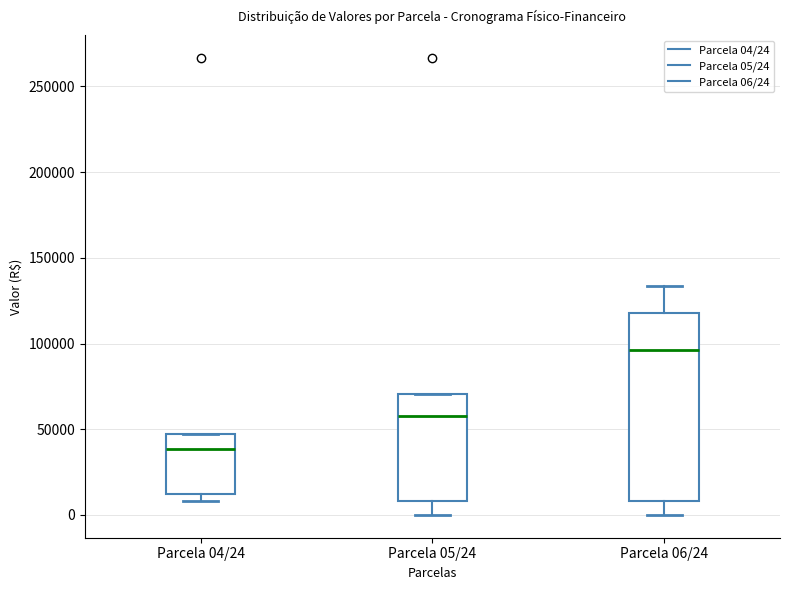

Reading left to right, transcribe this box plot: for each box, give where its median line is, the range the box spans, and where its two whiskers end, as read against the y-axis. The values are not printed on the chart, so give them approximately, as read against the axis.

Parcela 04/24: median 40000, box 10000 to 45000, whiskers 10000 (just below the box's lower edge) to 45000
Parcela 05/24: median 60000, box 10000 to 70000, whiskers 0 to 70000
Parcela 06/24: median 95000, box 10000 to 120000, whiskers 0 to 135000